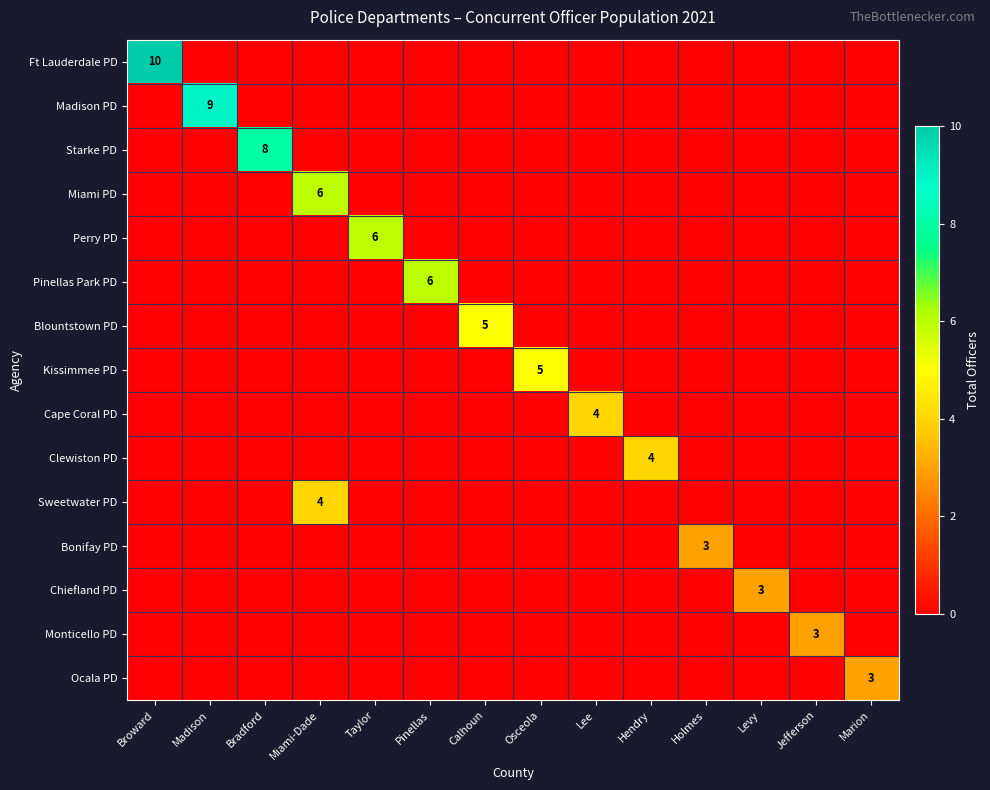

What is the difference between the maximum and minimum values in the Ft Lauderdale PD series?

10